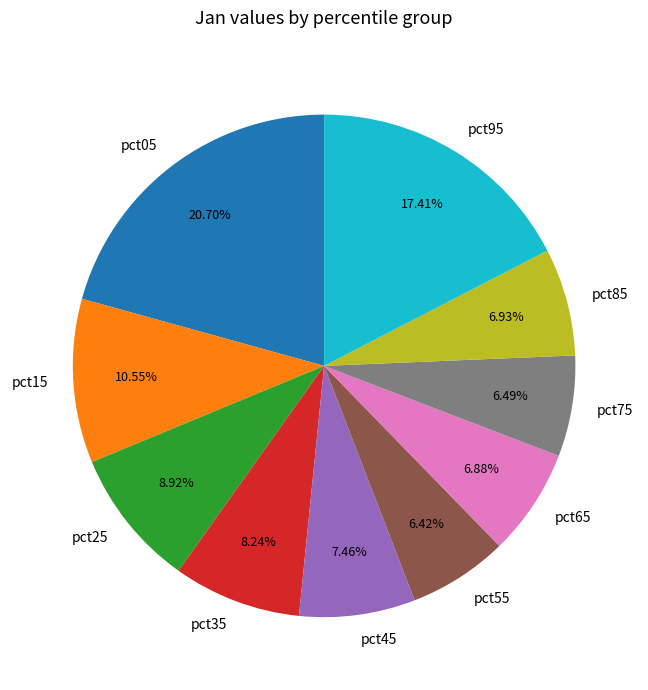

Is the sum of pct55 and pct65 greater than half?

No